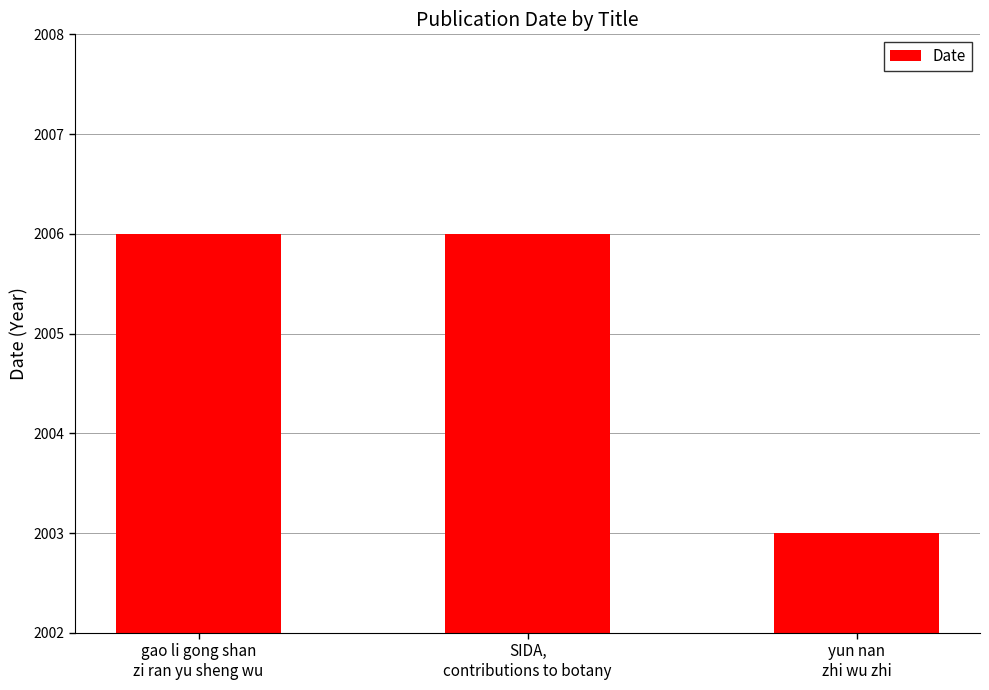

What is the smallest value displayed?

2003